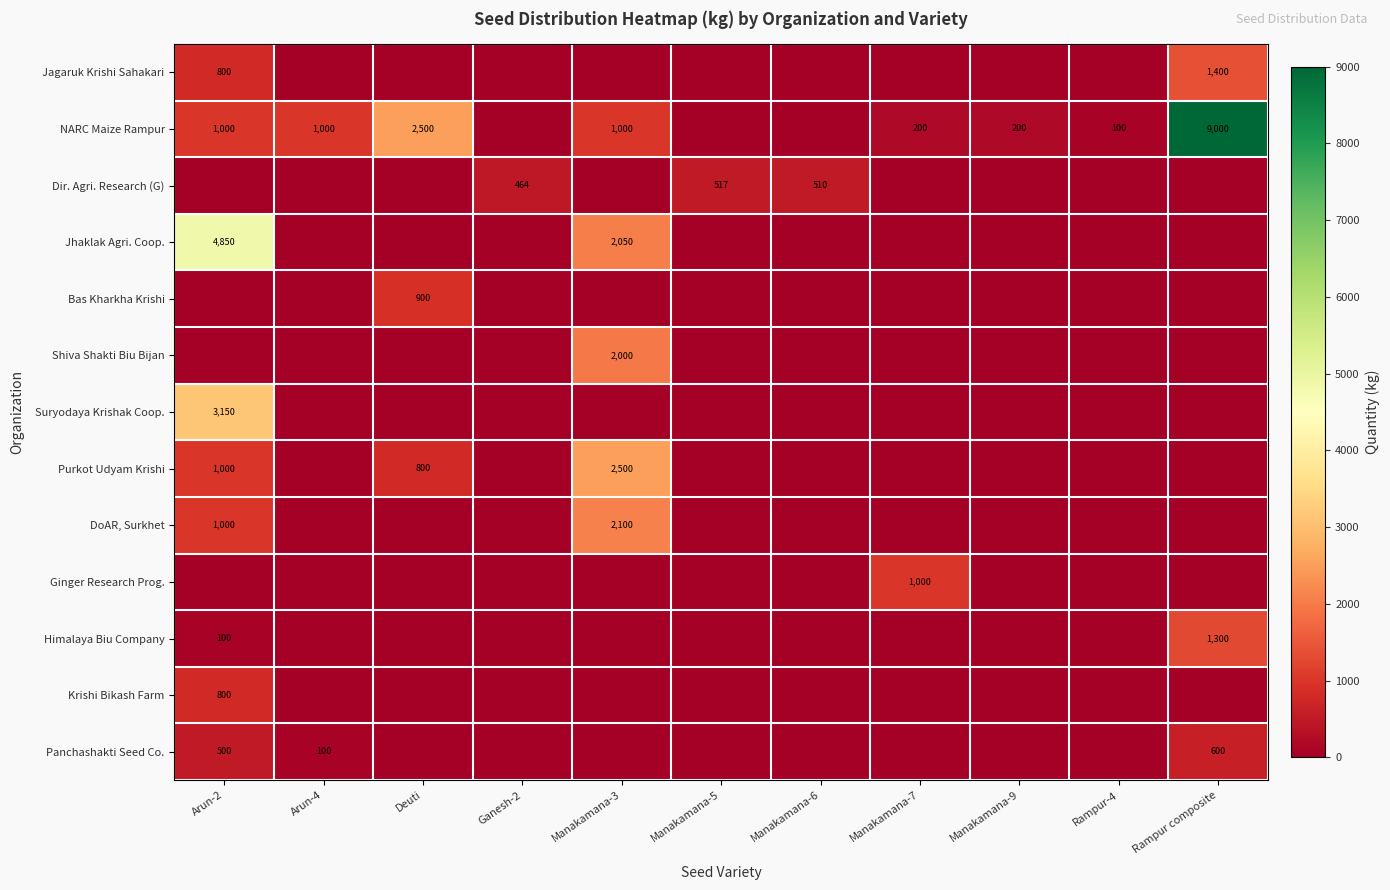

At which category is the sum across all series the highest?

Arun-2